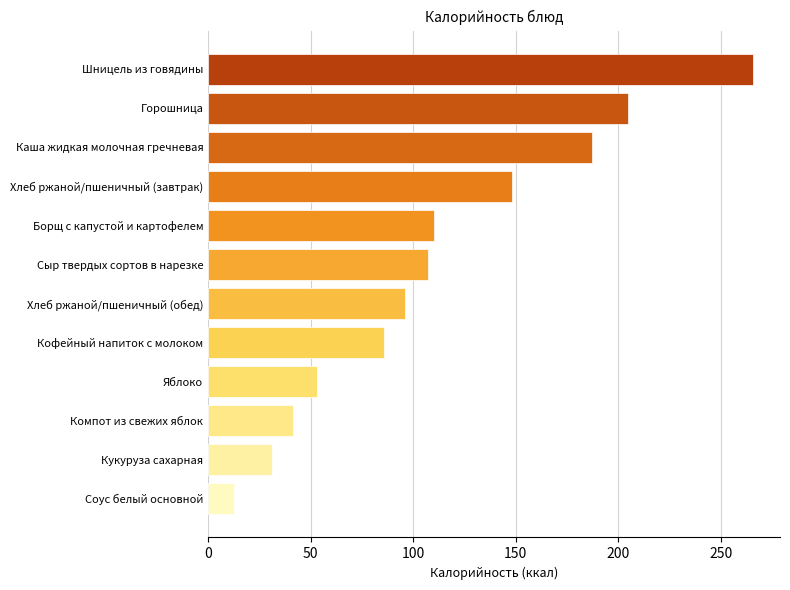

Between Хлеб ржаной/пшеничный (завтрак) and Кофейный напиток с молоком, which is larger?

Хлеб ржаной/пшеничный (завтрак)